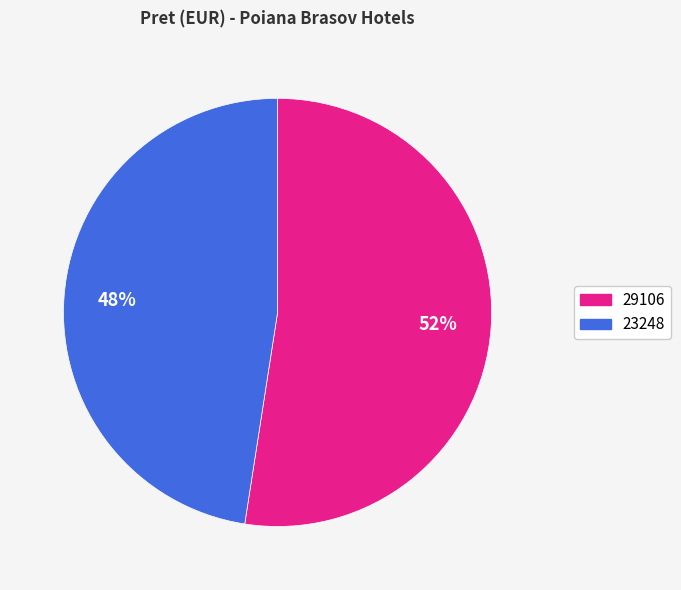

Combined, do 29106 and 23248 account for over 50%?

Yes